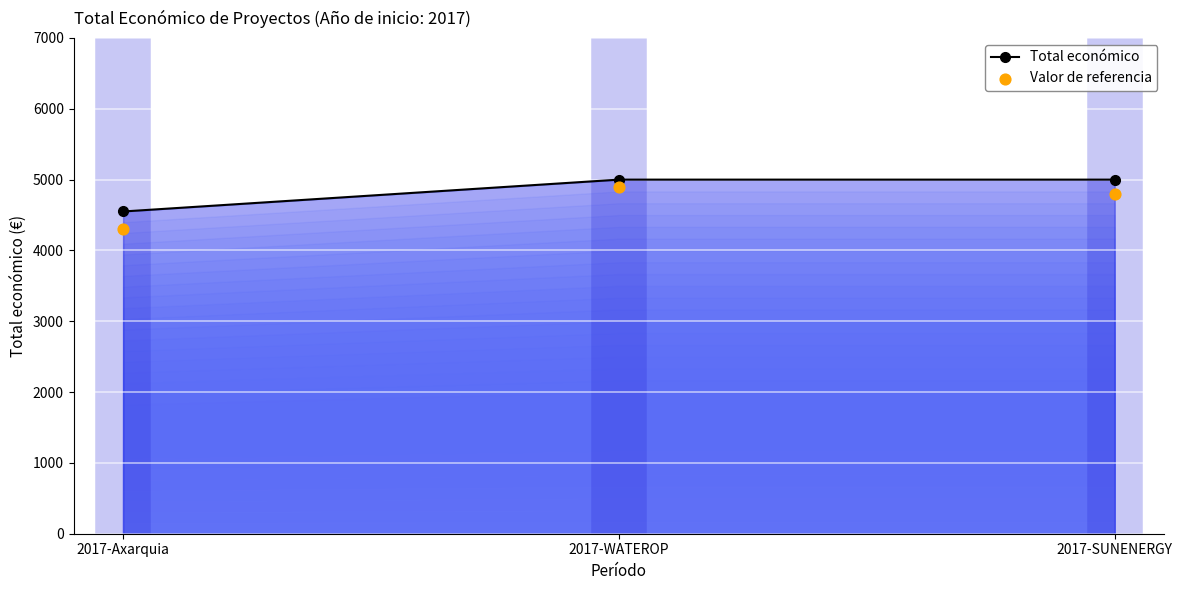

At how many categories does at least one series exceed 4542?

3